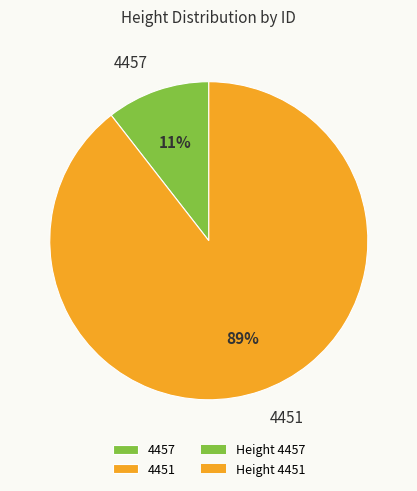

To the nearest percent, what is the combined percentage of 4451 and 4457?

100%